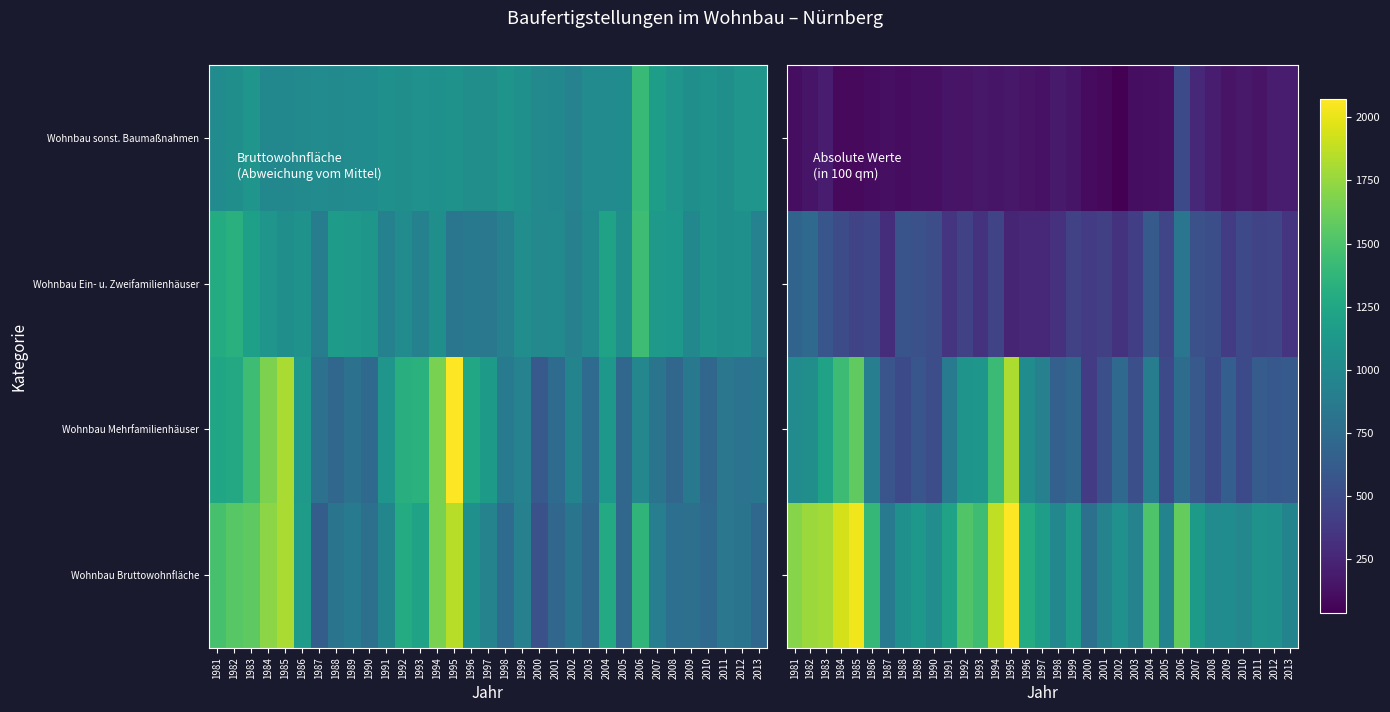

Is it true that Wohnbau Mehrfamilienhäuser equals 532 at 2003?

True